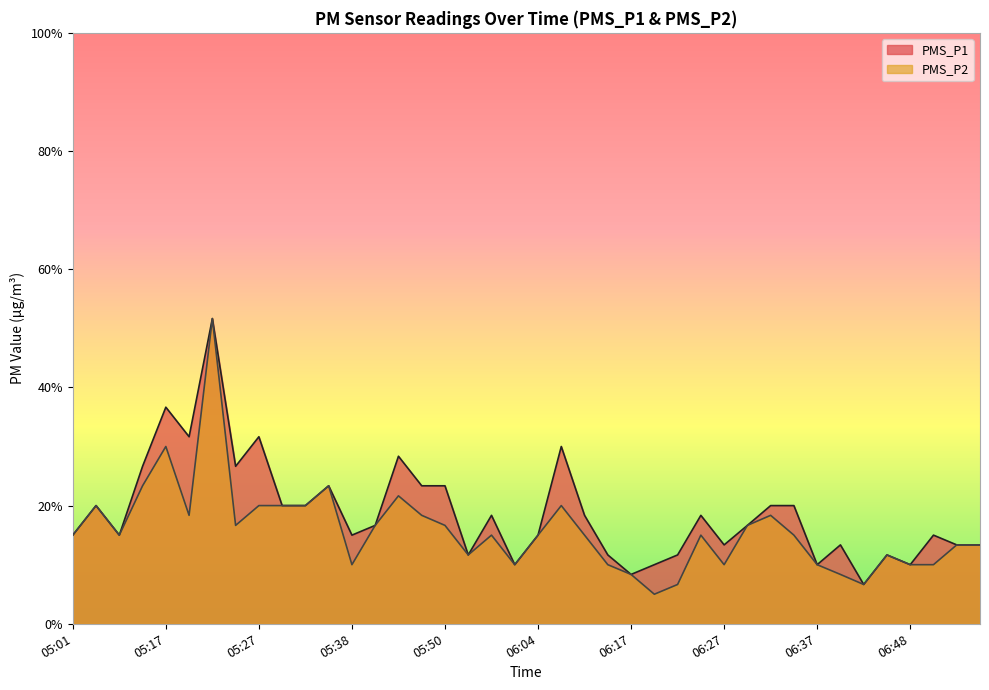

Rank the series at 05:38 from lowest to highest value.

PMS_P2, PMS_P1